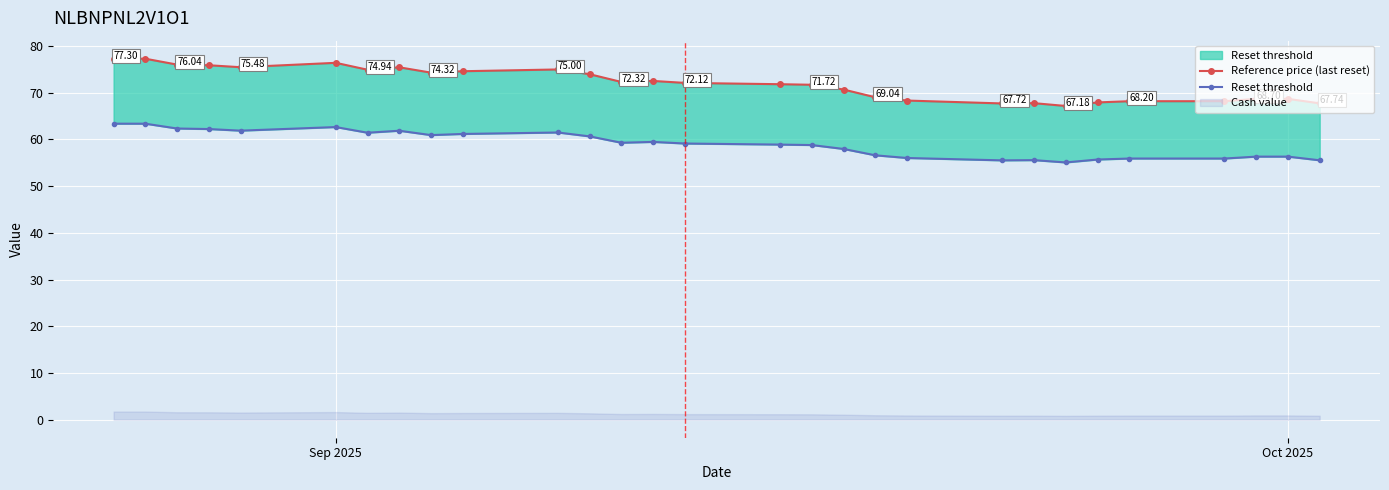

What is the minimum value for Reset threshold?

55.1